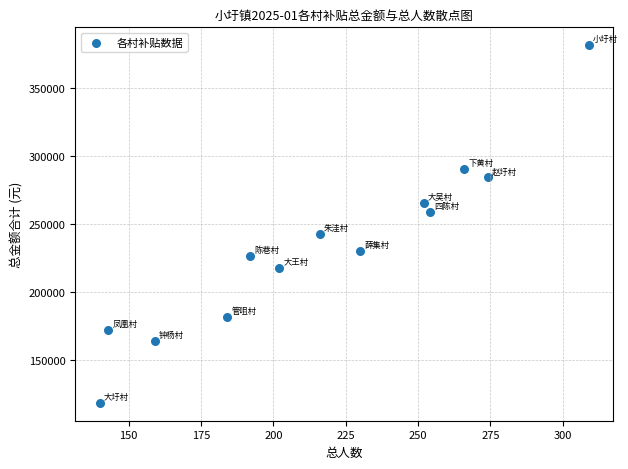

What is the range of Y values (max minus min)?

262747.2